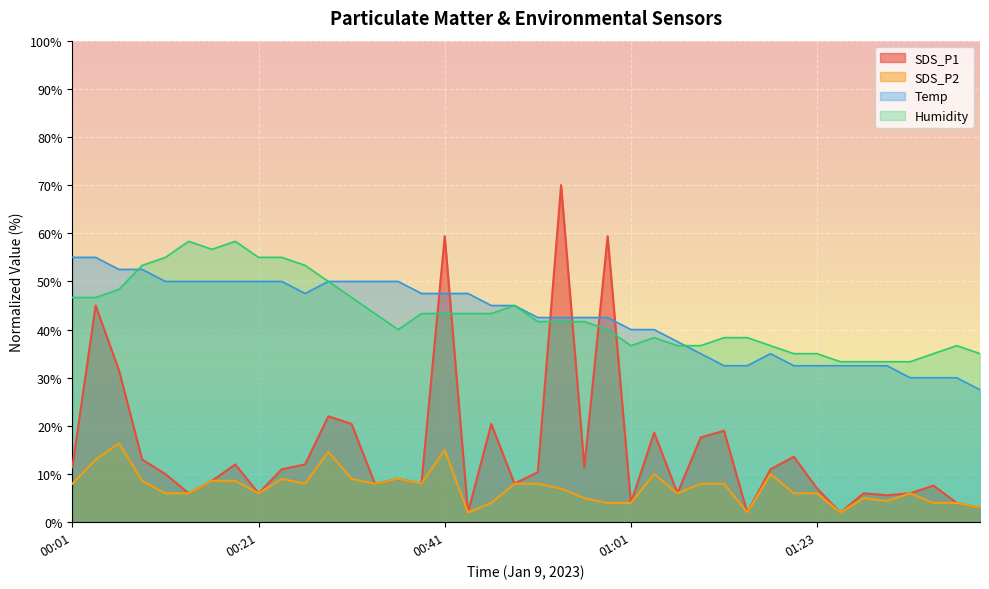

Where does the SDS_P1 series first go above 10?

00:01